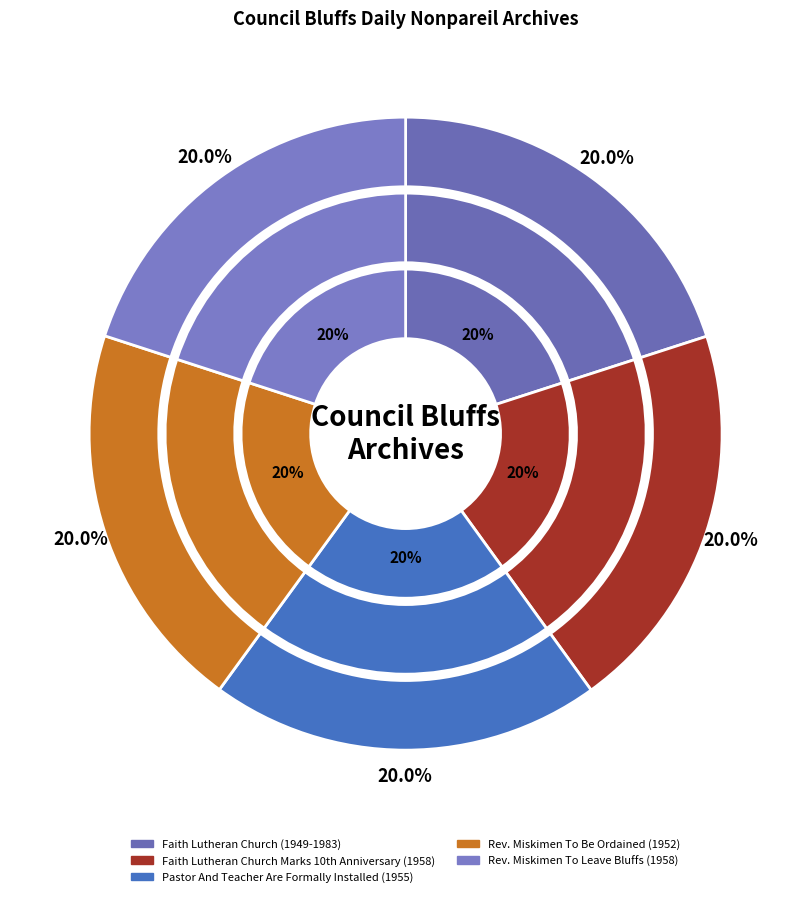

How many segments does this pie chart have?

5